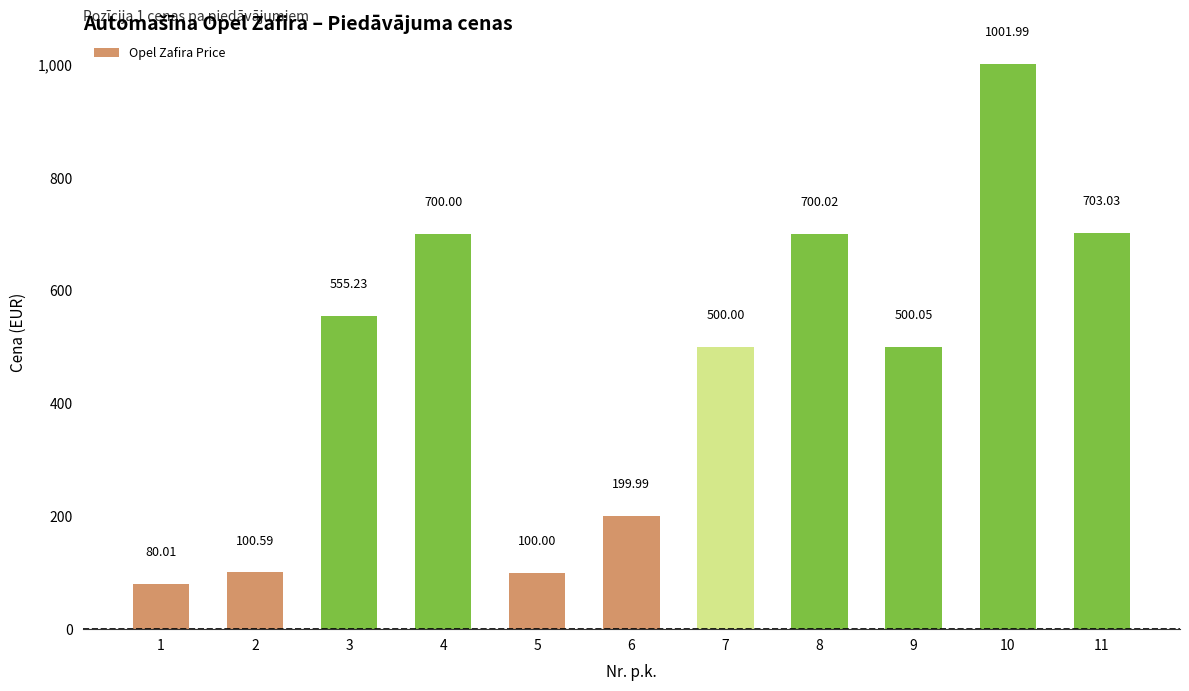

What is the difference between the maximum and minimum values?

922.0